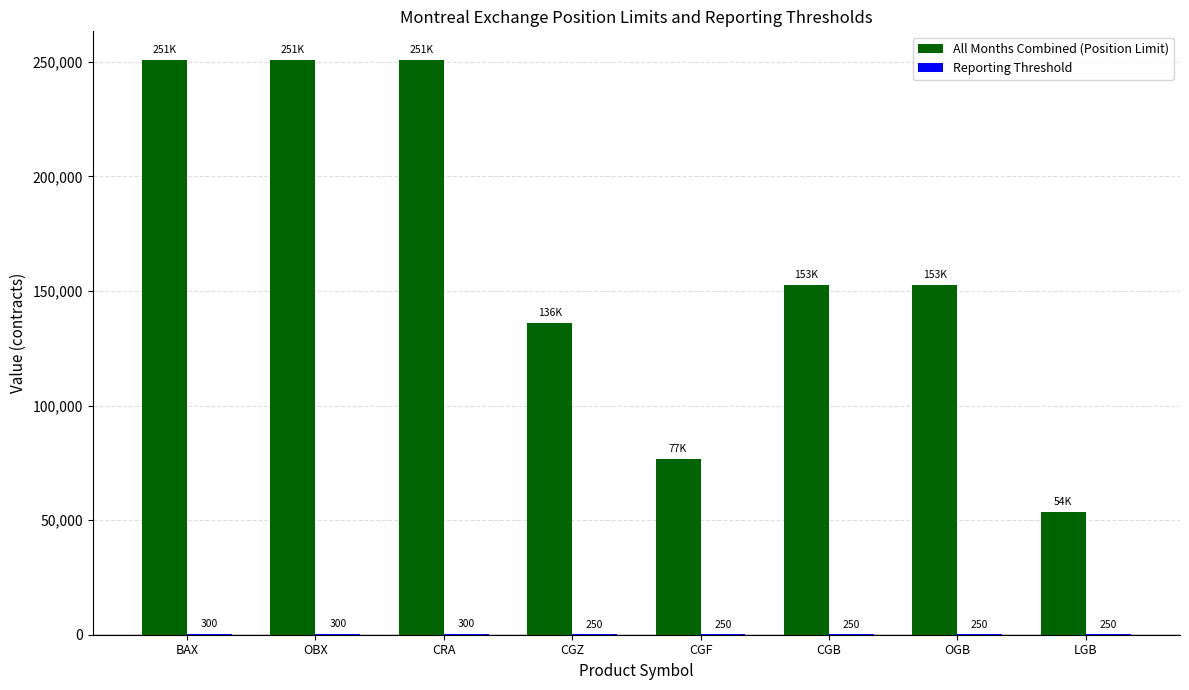

Is it true that All Months Combined (Position Limit) equals 136100 at CGZ?

True